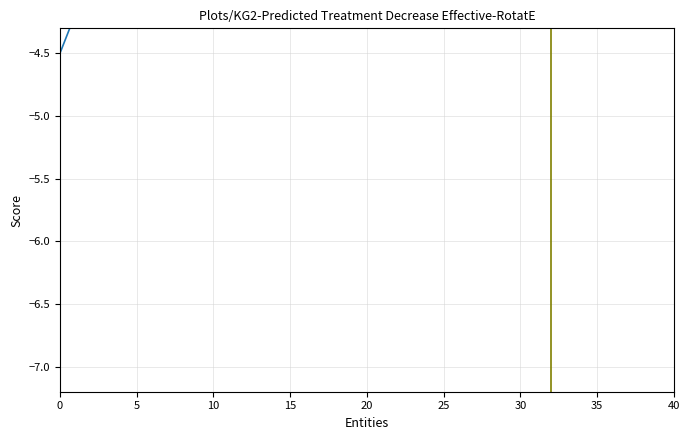

What is the label of the 6th point from the left?

25